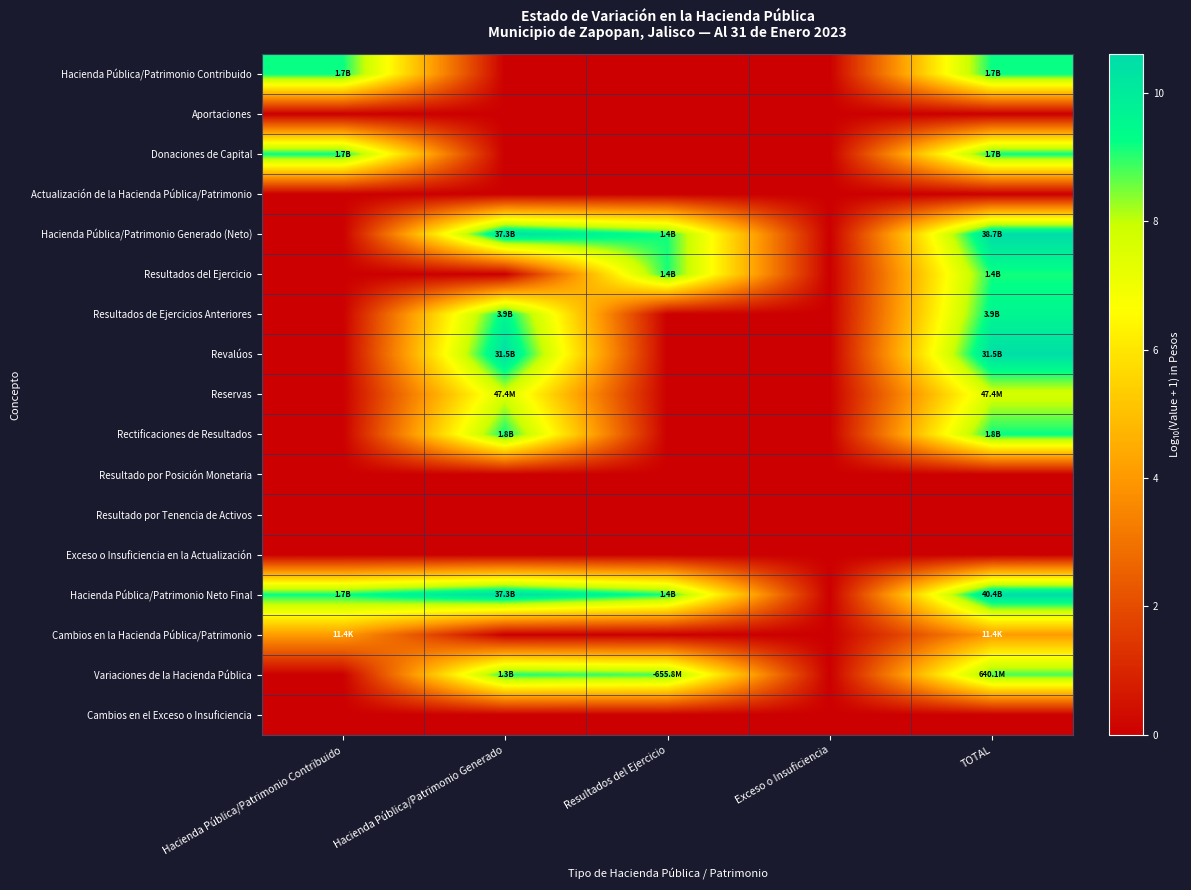

How many series are shown in this chart?

17